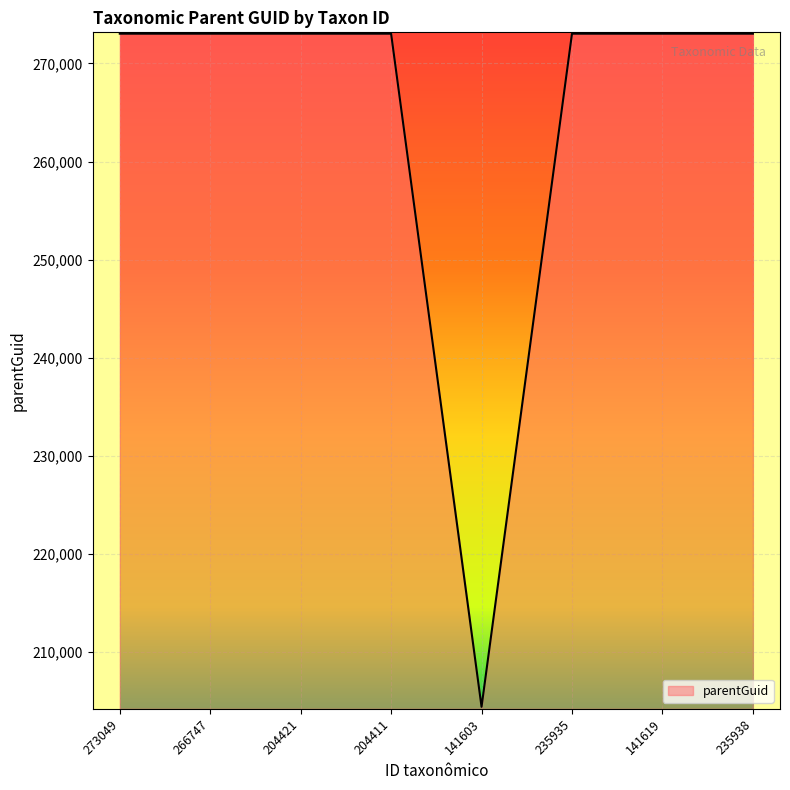

What is the ratio of the value at 204411 to the value at 273049?

1.0